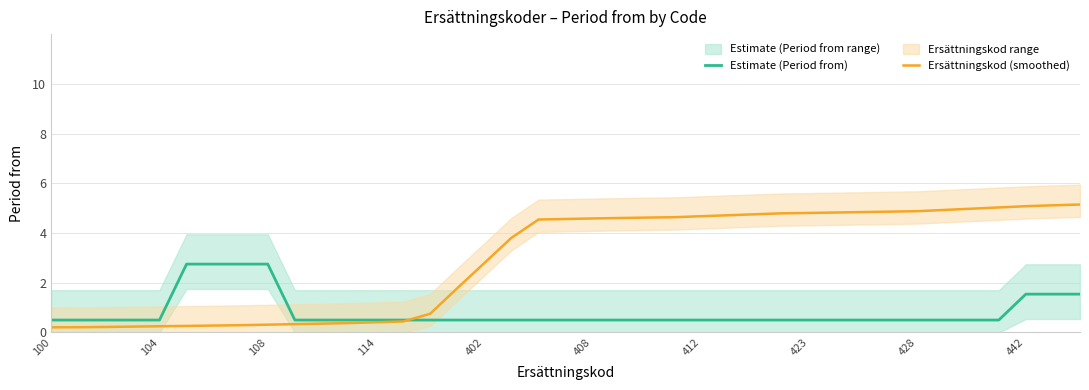

How many values in the Ersättningskod (smoothed) series exceed 4?

21